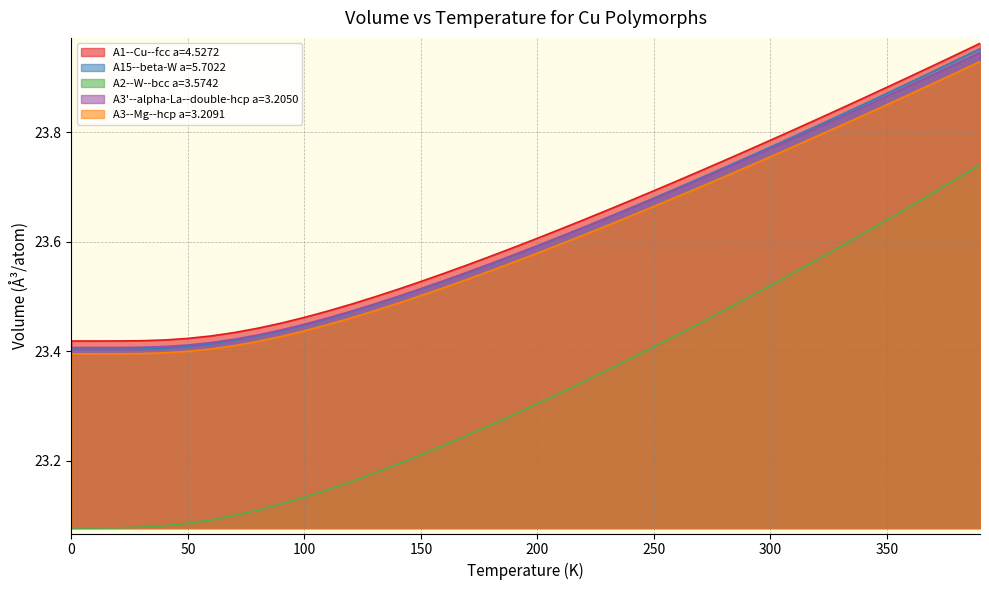

Which series has the largest total across all categories?

A1--Cu--fcc a=4.5272